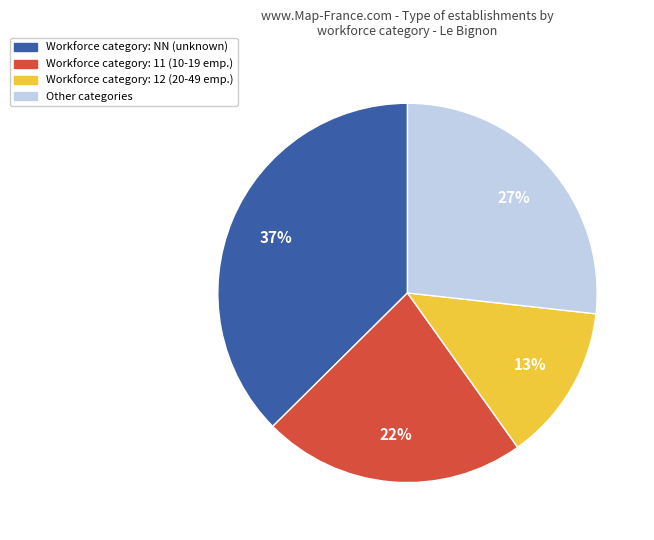

Count the number of slices in the pie.

4